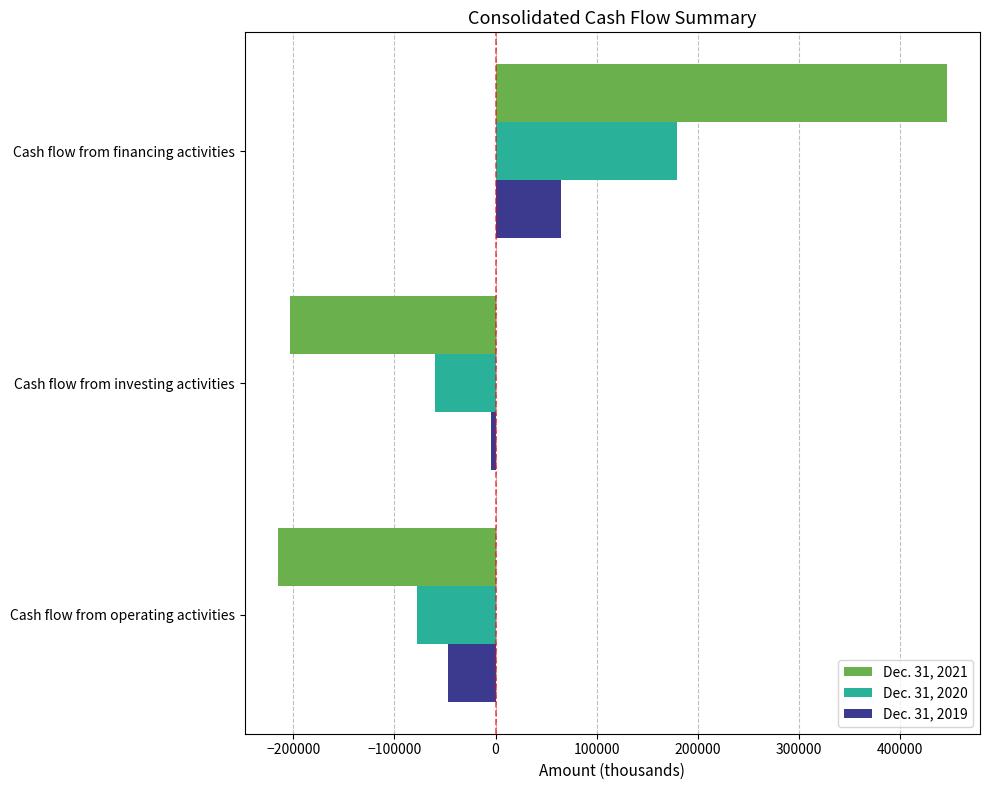

At which label does Dec. 31, 2020 reach its minimum?

Cash flow from operating activities